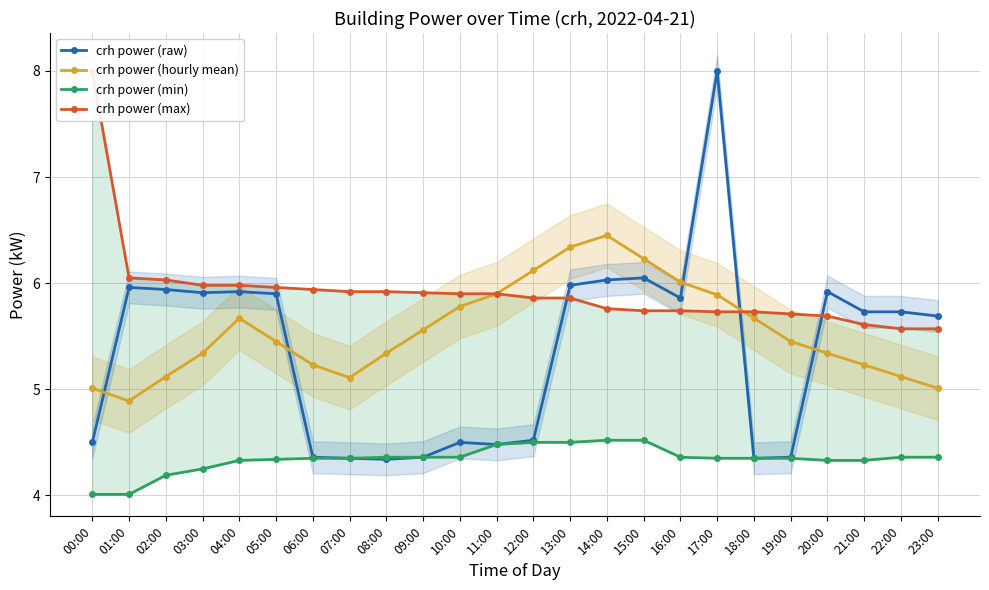

Which category has the highest value in the crh power (max) series?

00:00